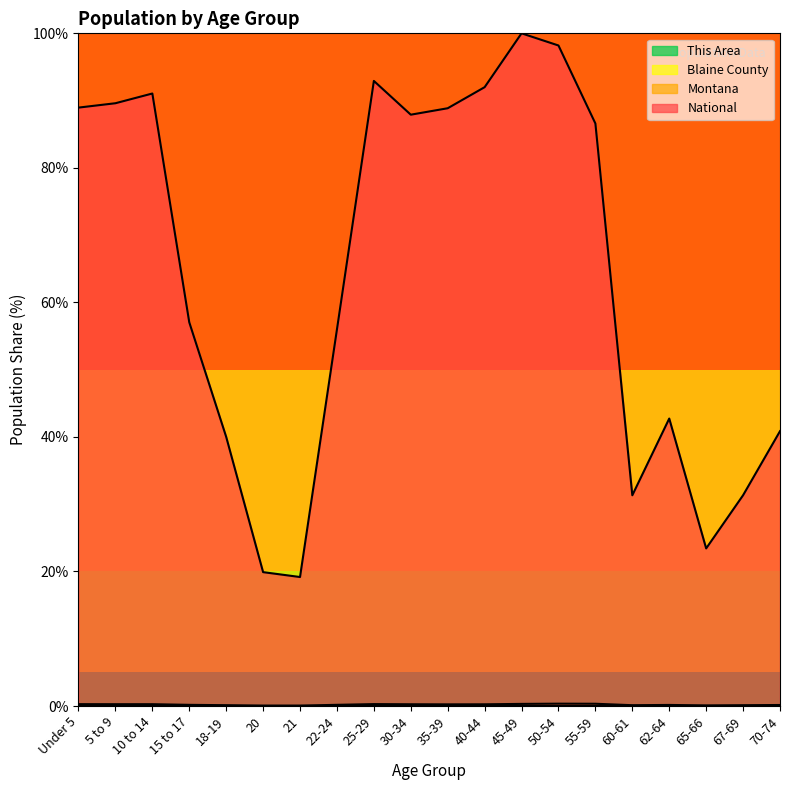

Which series has the largest total across all categories?

National